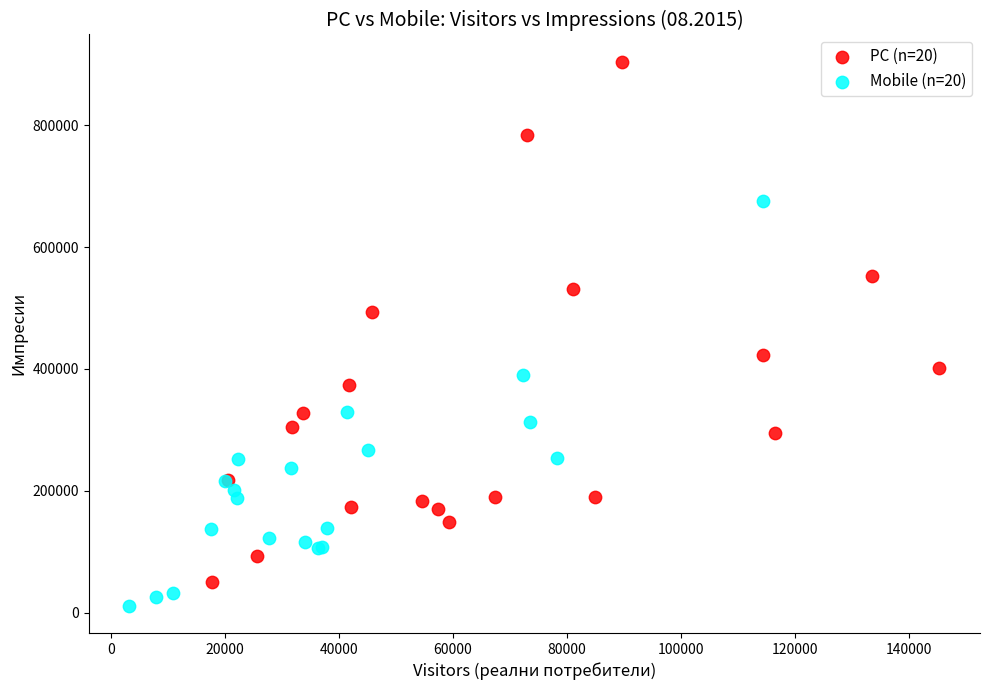

Which series has the largest Y range (max minus min)?

PC (n=20)